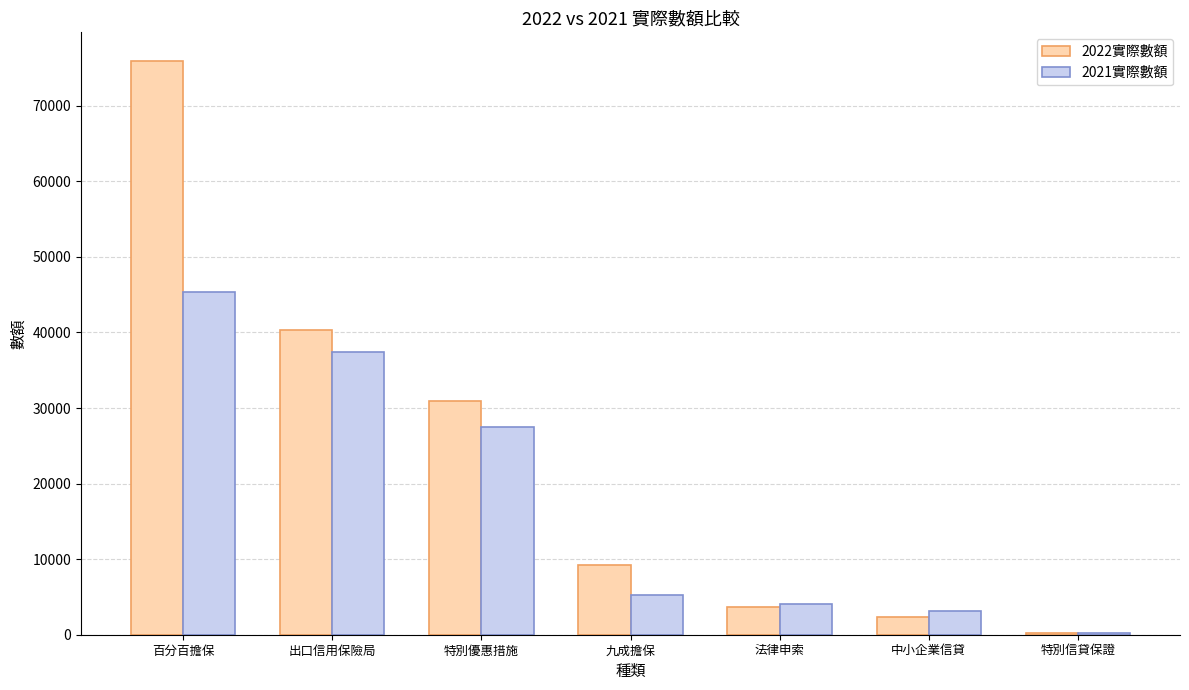

Between 出口信用保險局 and 九成擔保, which series saw the biggest shift?

2021實際數額